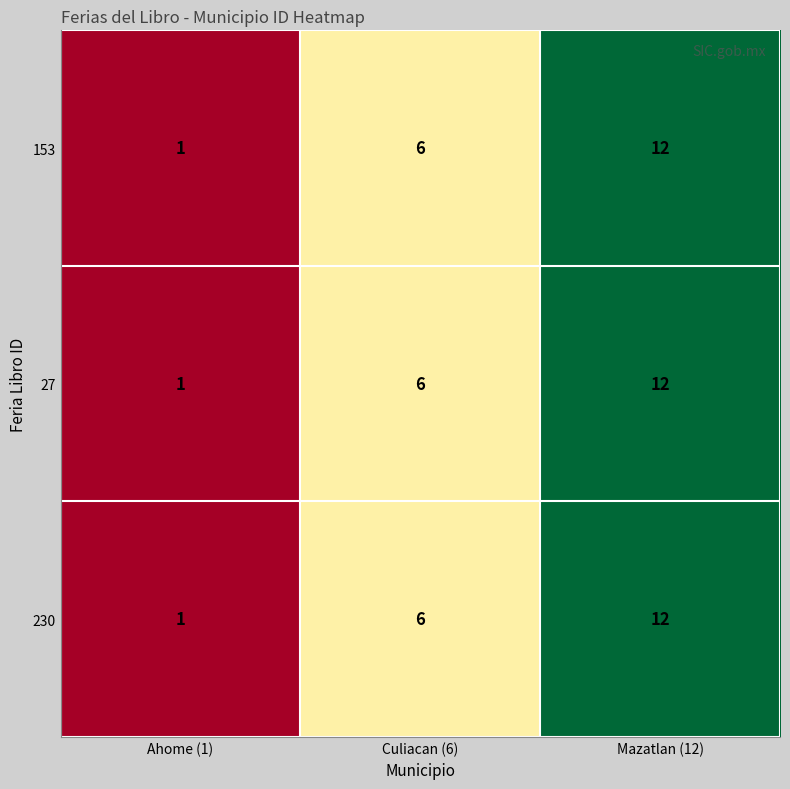

Is it true that 27 equals 18 at Mazatlan (12)?

False